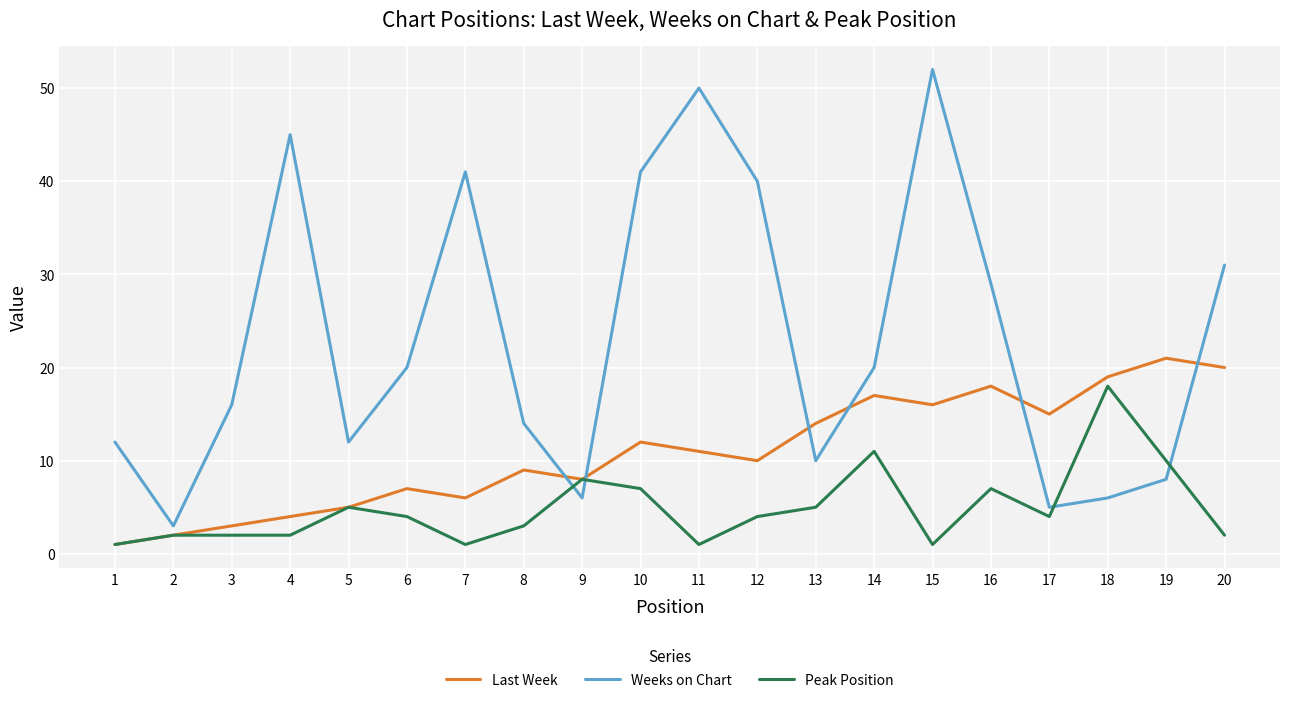

Which category has the highest value across all series?

15